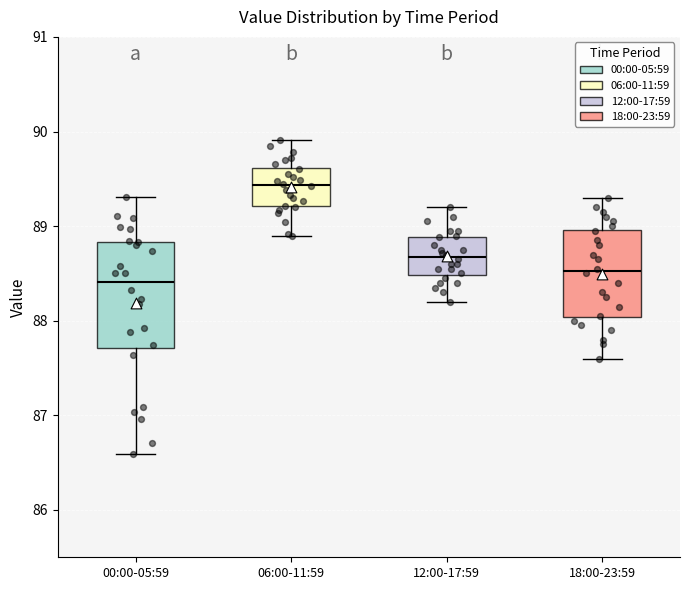

Where is the lower edge of the box for 00:00-05:59 on the y-axis? The values are not printed on the chart, so give them approximately, as read against the axis.

87.7